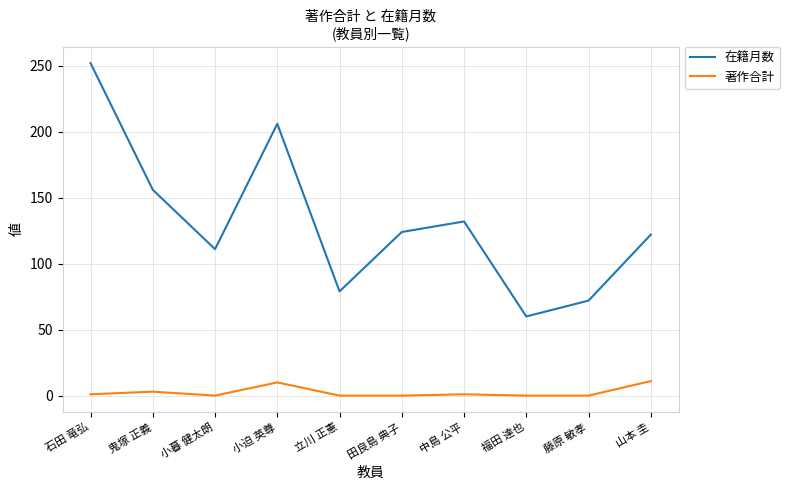

In 在籍月数, how many points are higher than both neighbors (excluding endpoints)?

2